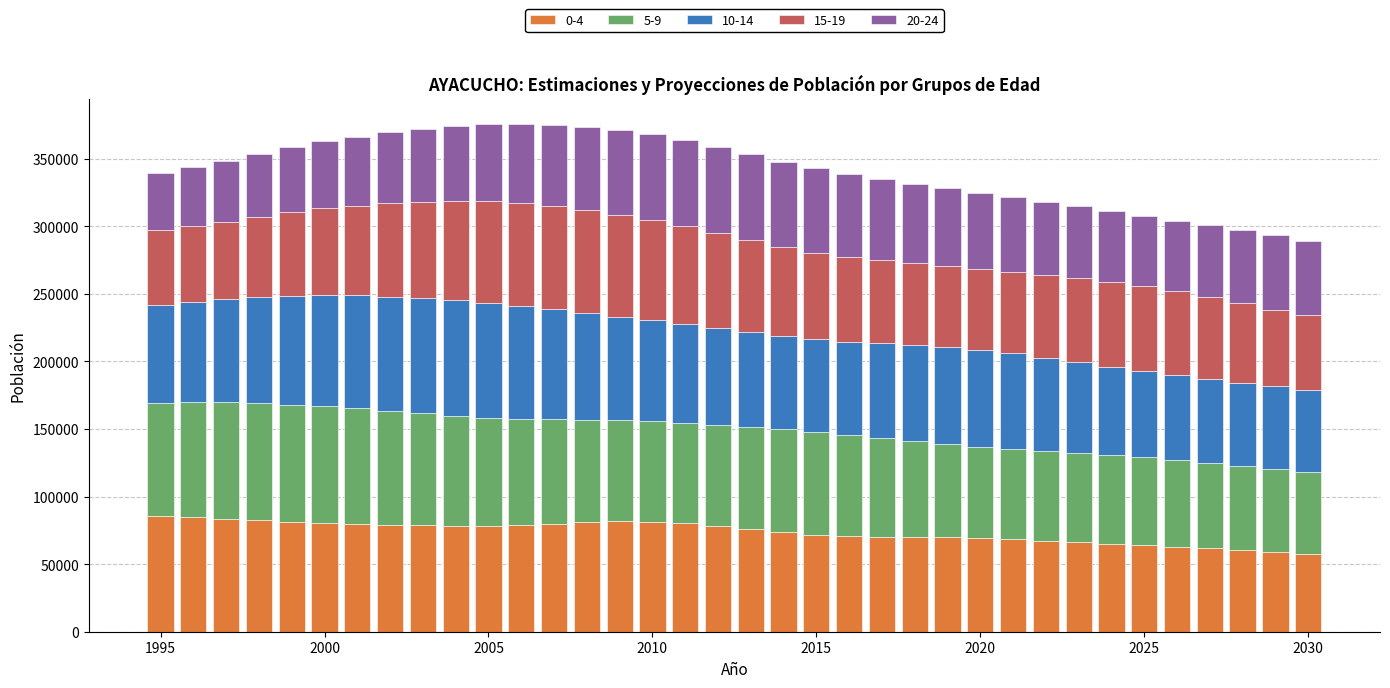

What is the difference between the maximum and minimum values in the 0-4 series?

27673